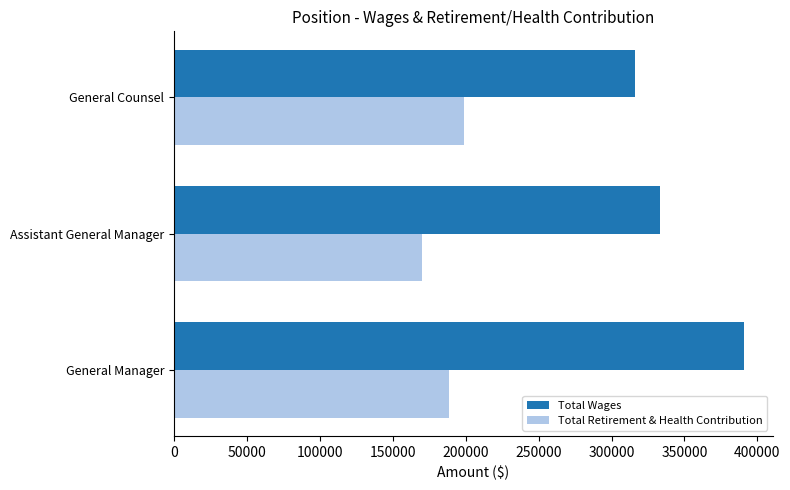

What is the difference between the Total Wages values at General Counsel and General Manager?

74490